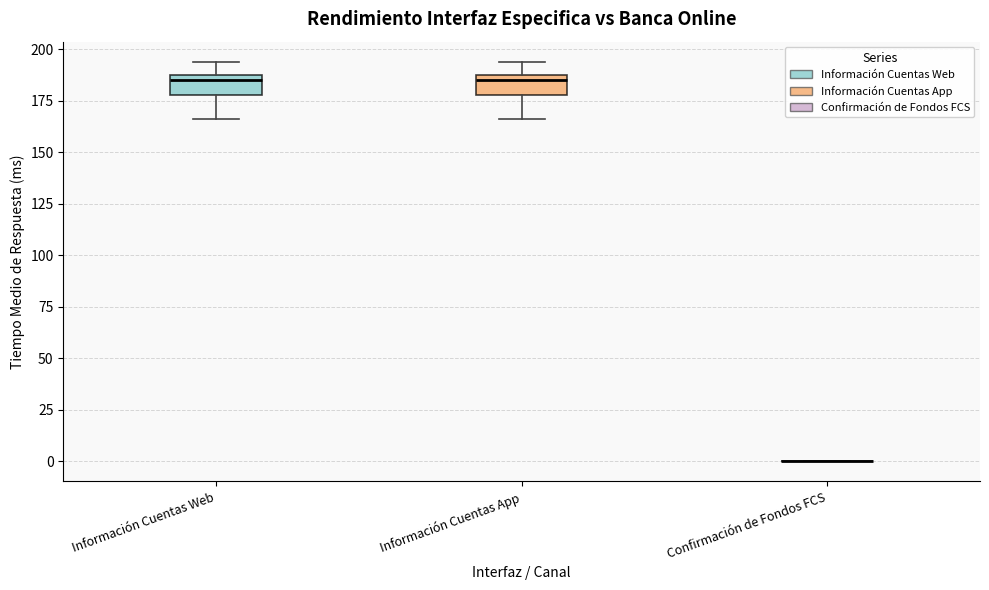

Reading left to right, read every box against the y-axis: the position of its median line, the range the box covers, and the ends of its whiskers. The values are not printed on the chart, so give them approximately, as read against the axis.

Información Cuentas Web: median 185 (just below the box's upper edge), box 180 to 185, whiskers 165 to 195
Información Cuentas App: median 185 (just below the box's upper edge), box 180 to 185, whiskers 165 to 195
Confirmación de Fondos FCS: box collapsed to a line at 0, whiskers 0 to 0